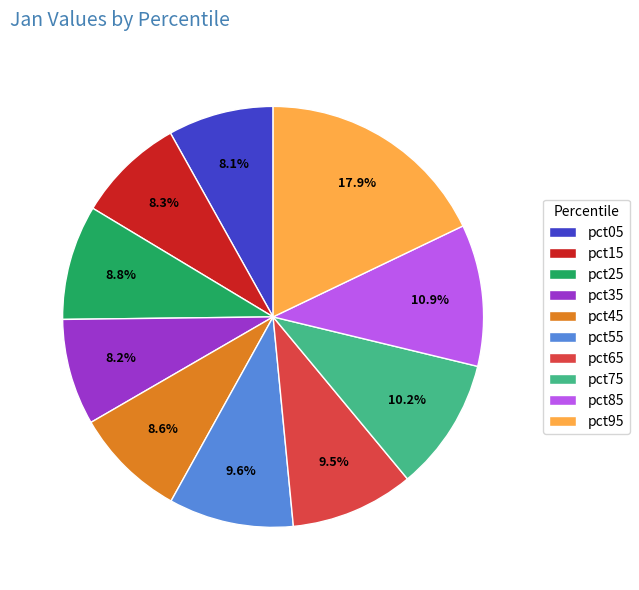

What is the largest slice in the pie chart?

pct95